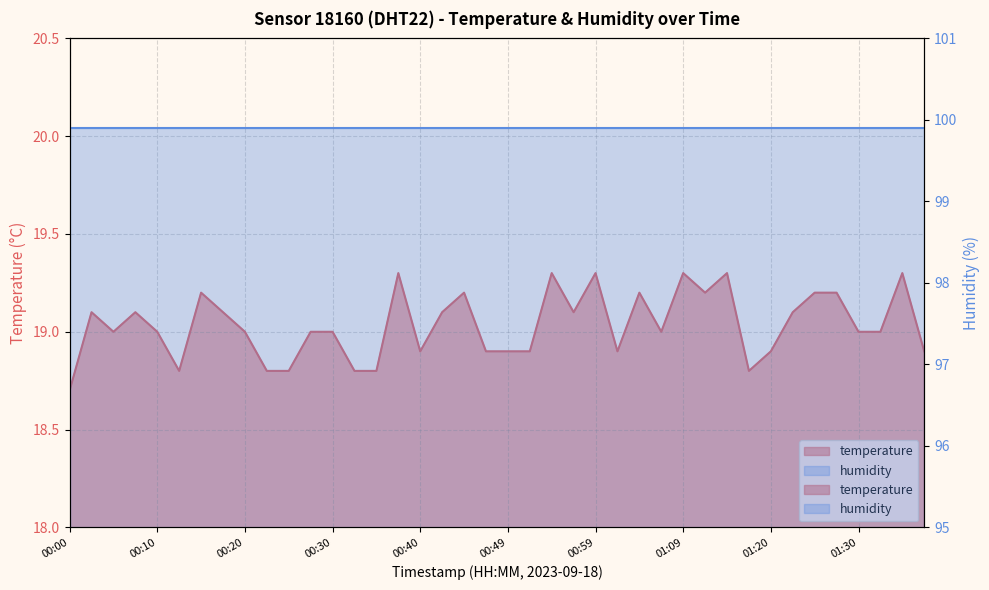

What is the greatest value displayed?

19.3